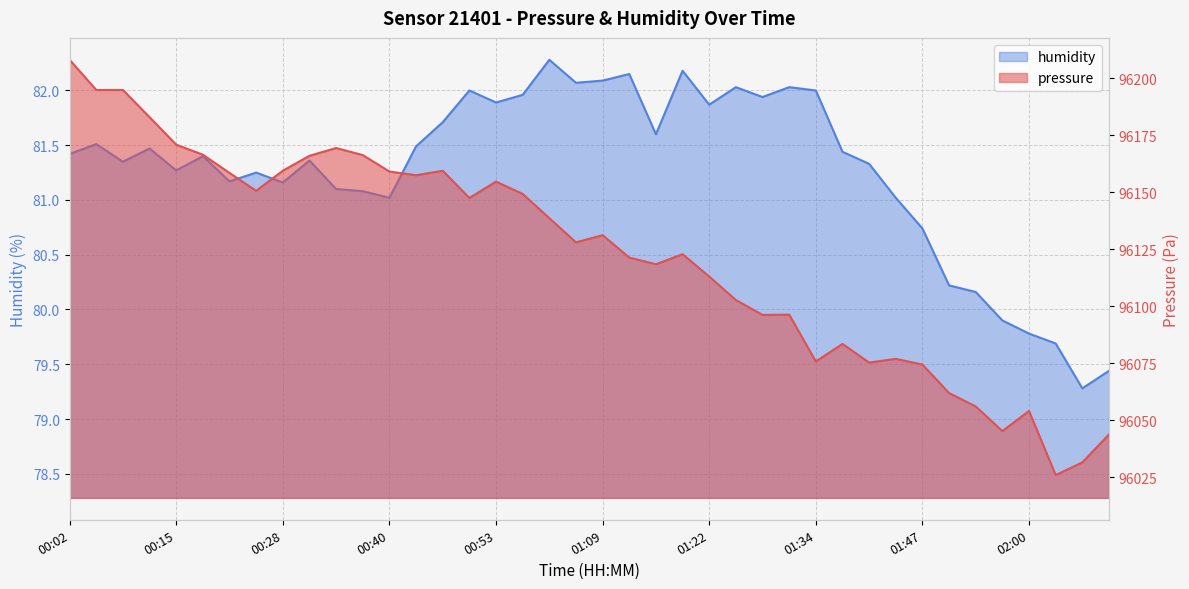

At which category does humidity reach its first local peak?

00:06